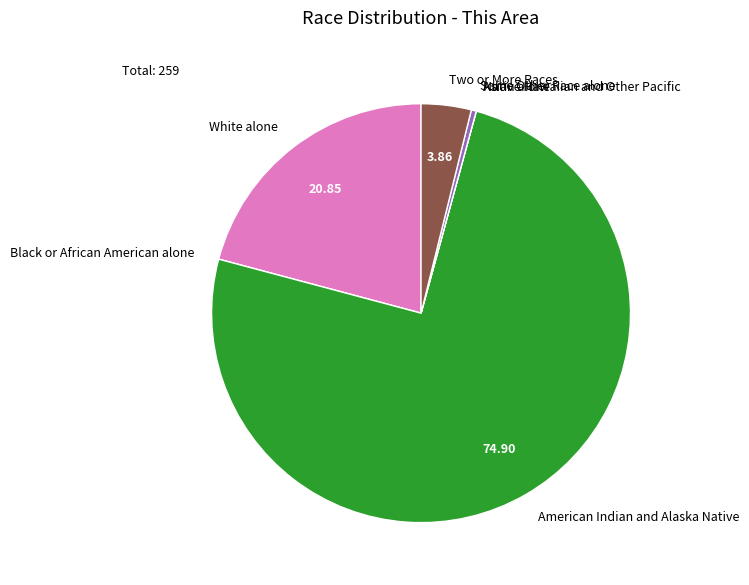

Does American Indian and Alaska Native represent more than half of the total?

Yes